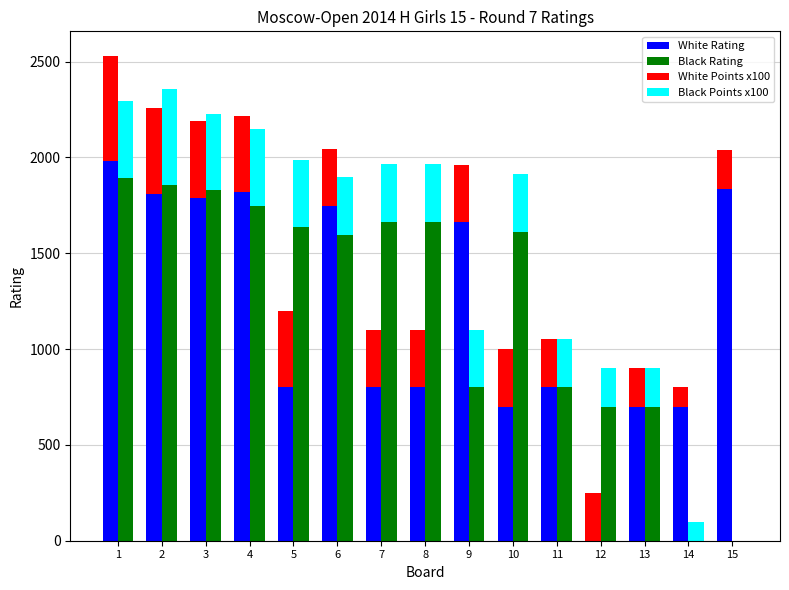

How many bars are there in each group?

4